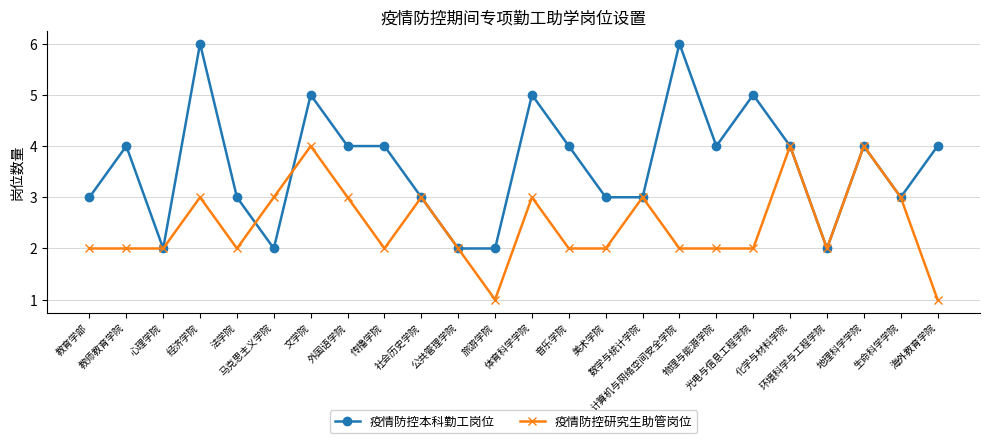

Count the number of data series in this chart.

2